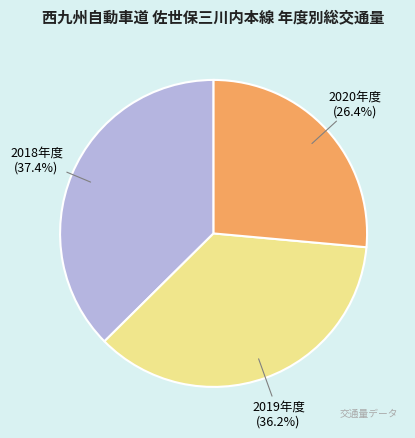

Which slice is the largest?

2018年度